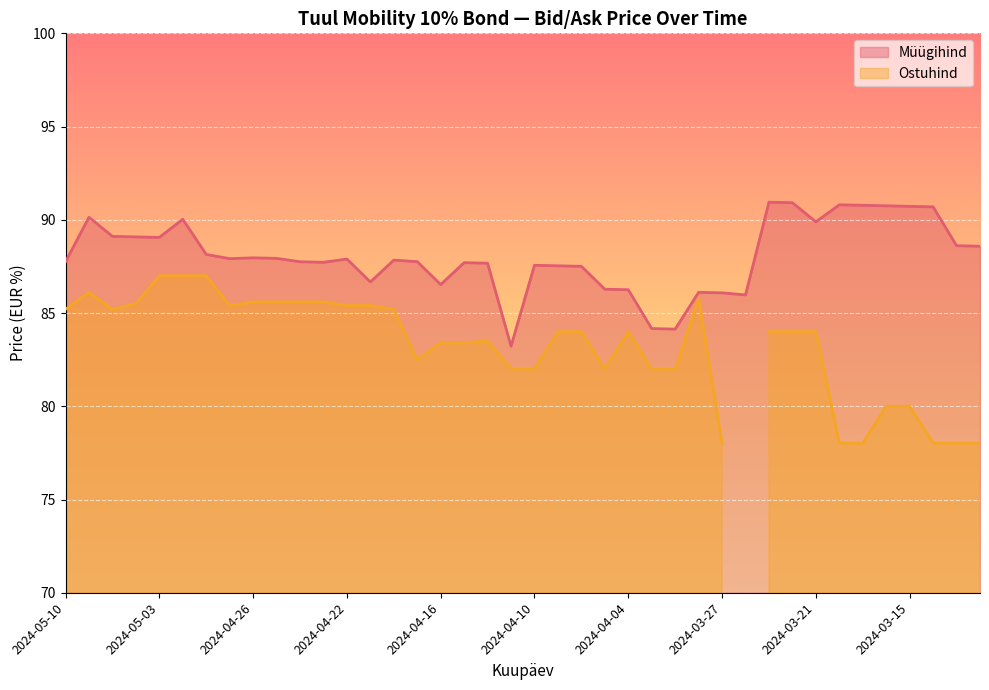

True or false: the data shows 58.7 at 2024-04-16.

False